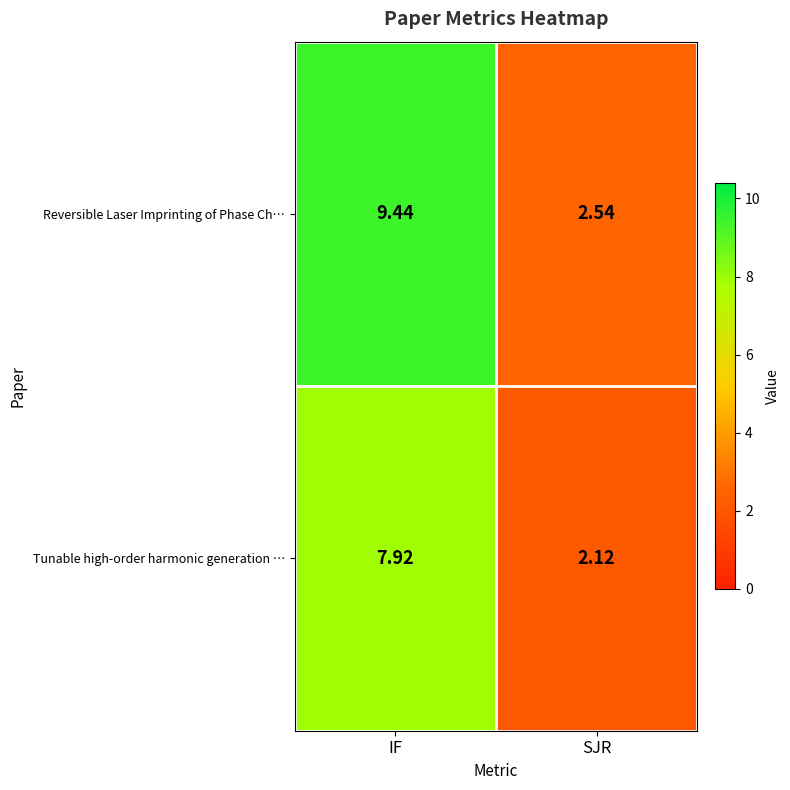

List the series in order of their peak value, lowest first.

Tunable high-order harmonic generation …, Reversible Laser Imprinting of Phase Ch…